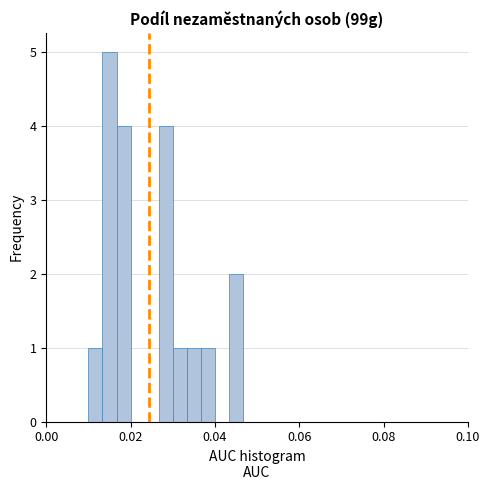

Around what value on the x-axis is the tallest bar? Give the approximate position of its centre, as read against the axis.

0.016